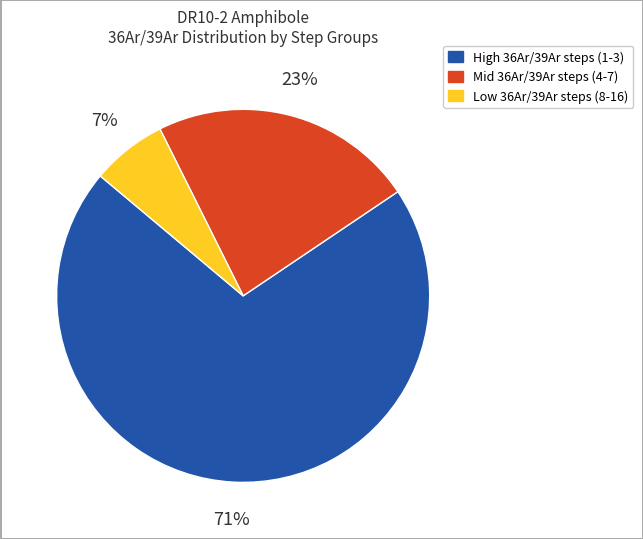

How many segments does this pie chart have?

3